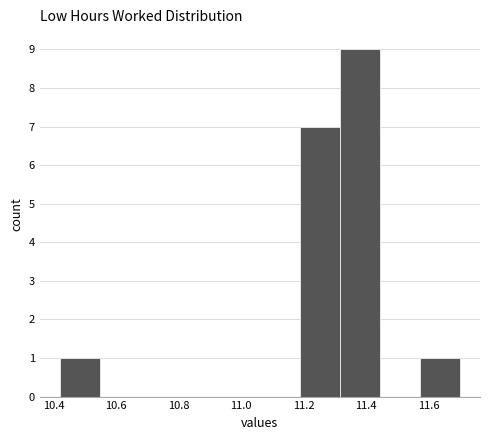

How tall is the bar that spans 11.572 to 11.700 on the x-axis? Neither the bar edges nor the heights are printed on the chart, so give them approximately, as read against the axes.

1